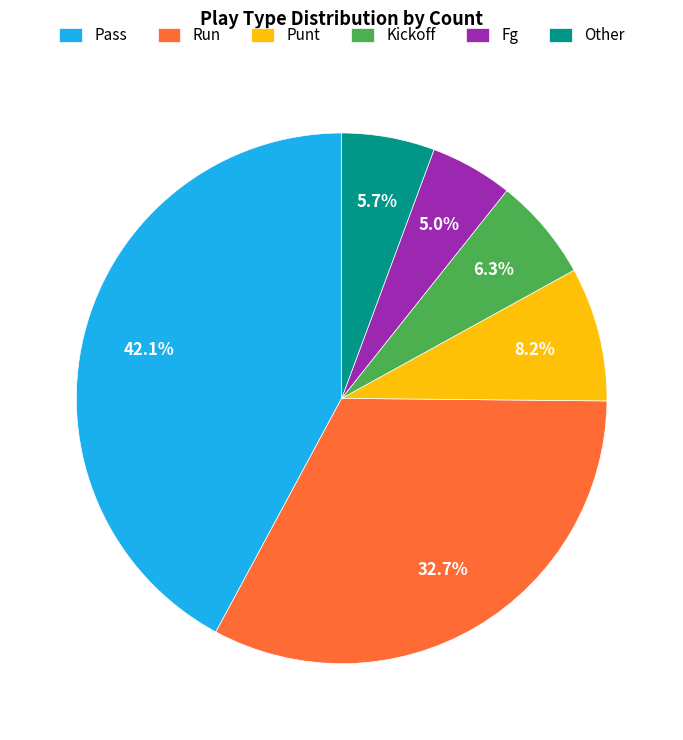

Rank the categories by value from highest to lowest.

Pass, Run, Punt, Kickoff, Other, Fg